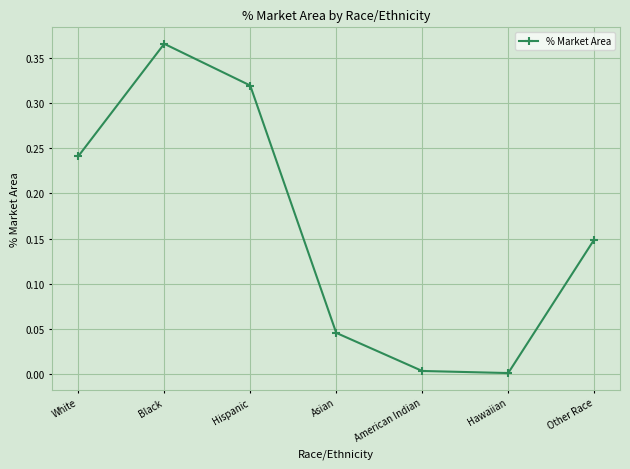

Which category has the highest value across all series?

Black